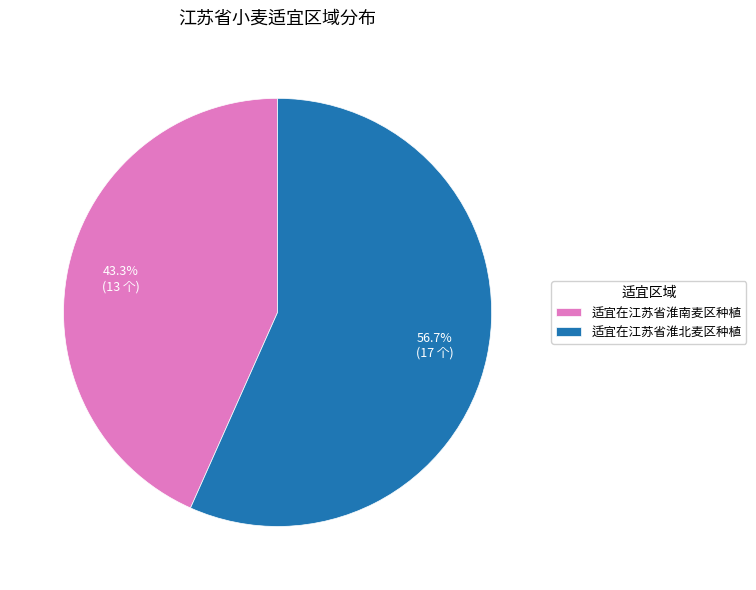

Rank the categories by value from lowest to highest.

适宜在江苏省淮南麦区种植, 适宜在江苏省淮北麦区种植